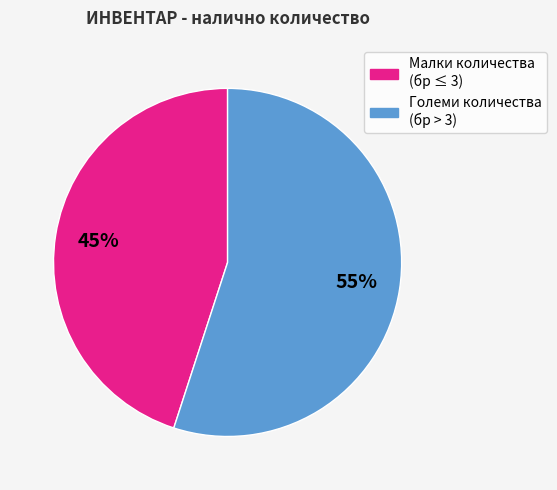

To the nearest percent, what is the difference between the Големи количества (бр > 3) and Малки количества (бр ≤ 3) slice percentages?

10%